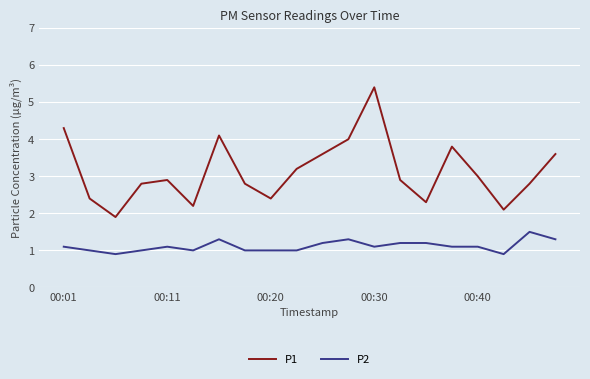

What is the difference between the maximum and minimum values in the P1 series?

3.5